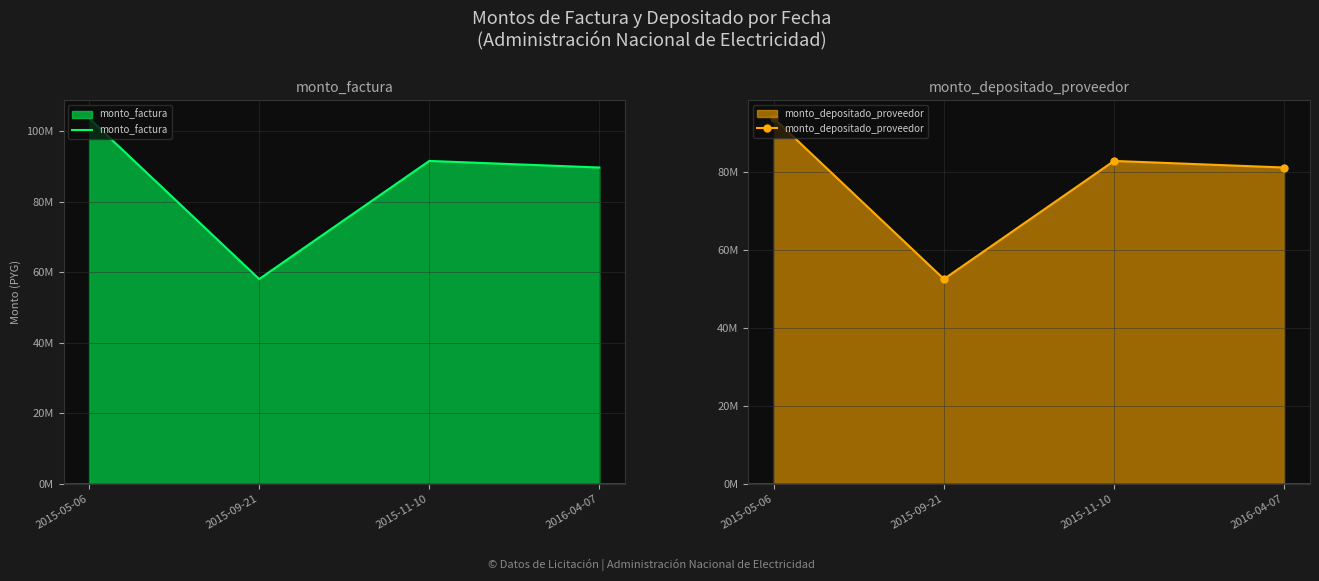

True or false: monto_depositado_proveedor and monto_factura cross at least once.

False